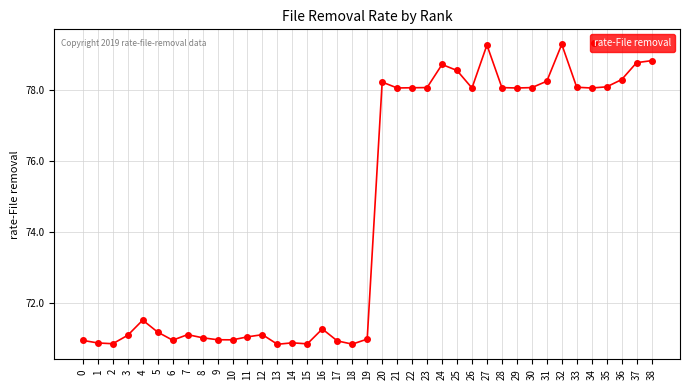

True or false: the data shows 130.3 at 26.

False